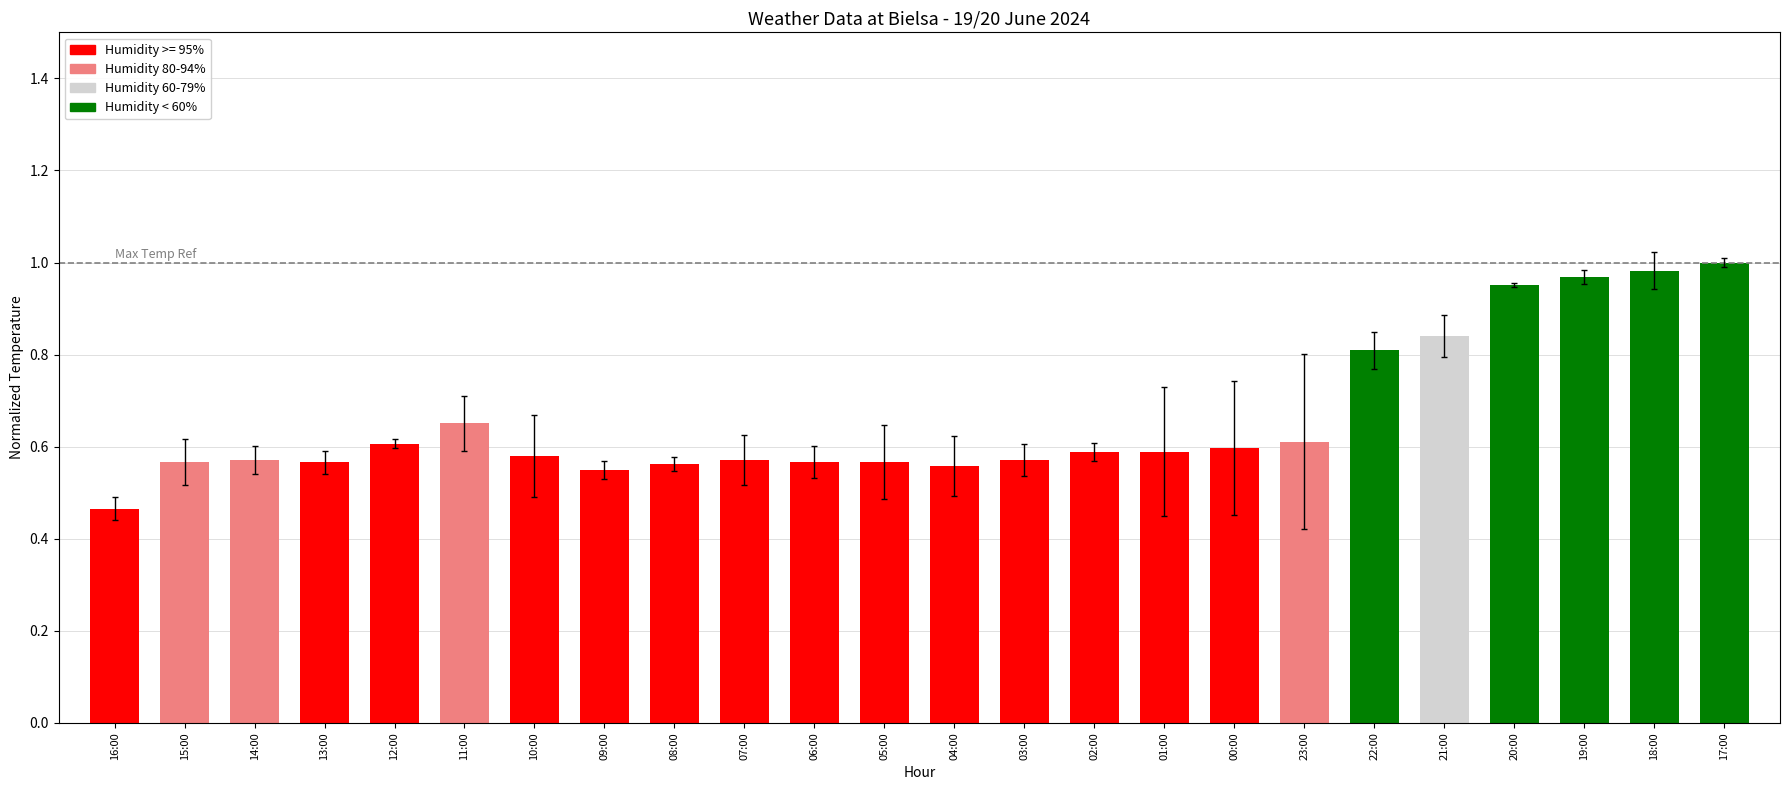

What is the sum of all values?

15.9